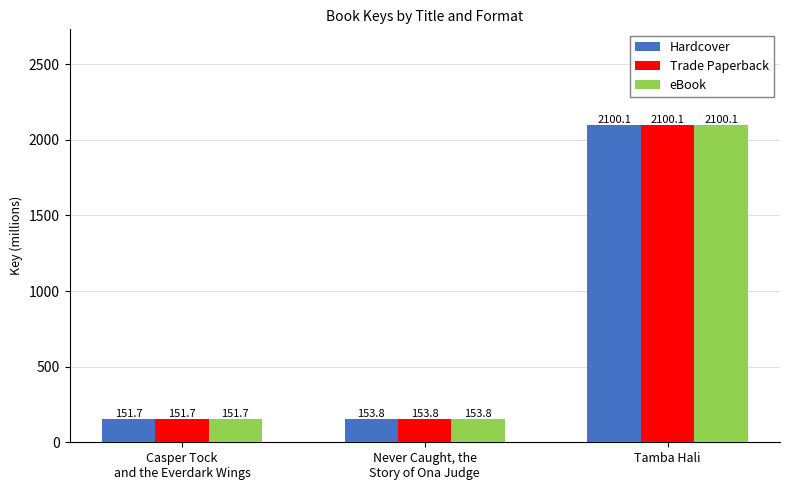

What is the maximum value for Hardcover?

2100.1